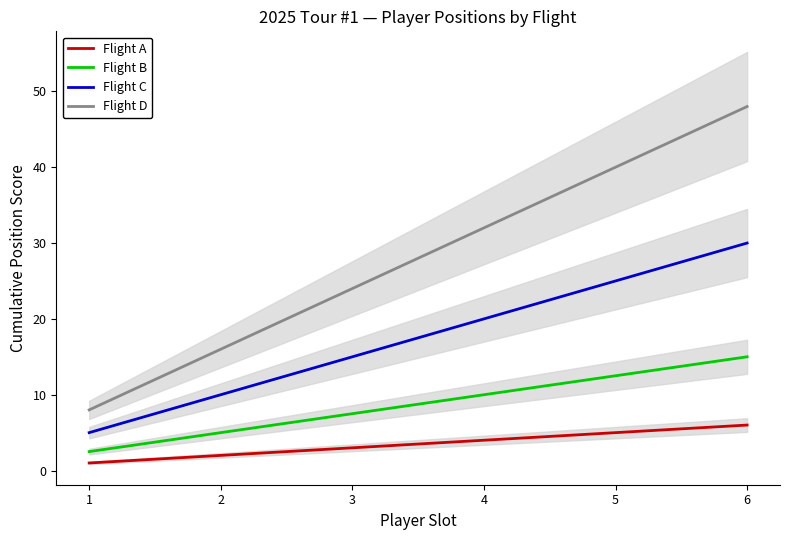

At which category is the sum across all series the highest?

6